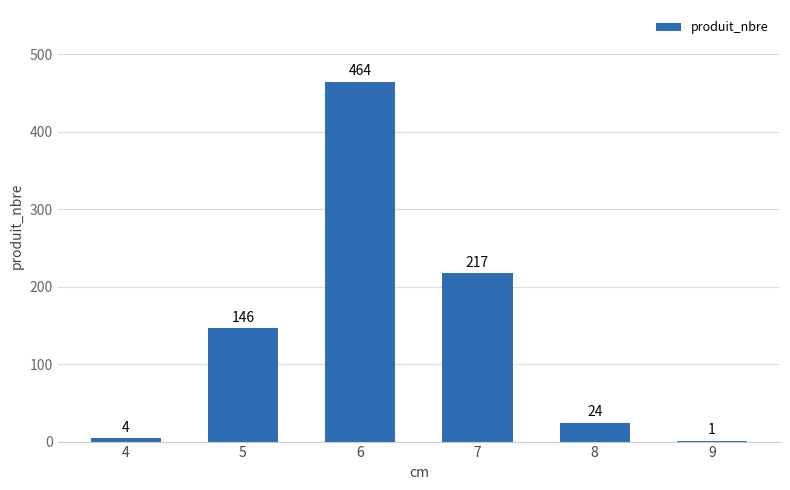

At which label is the value closest to 232?

7